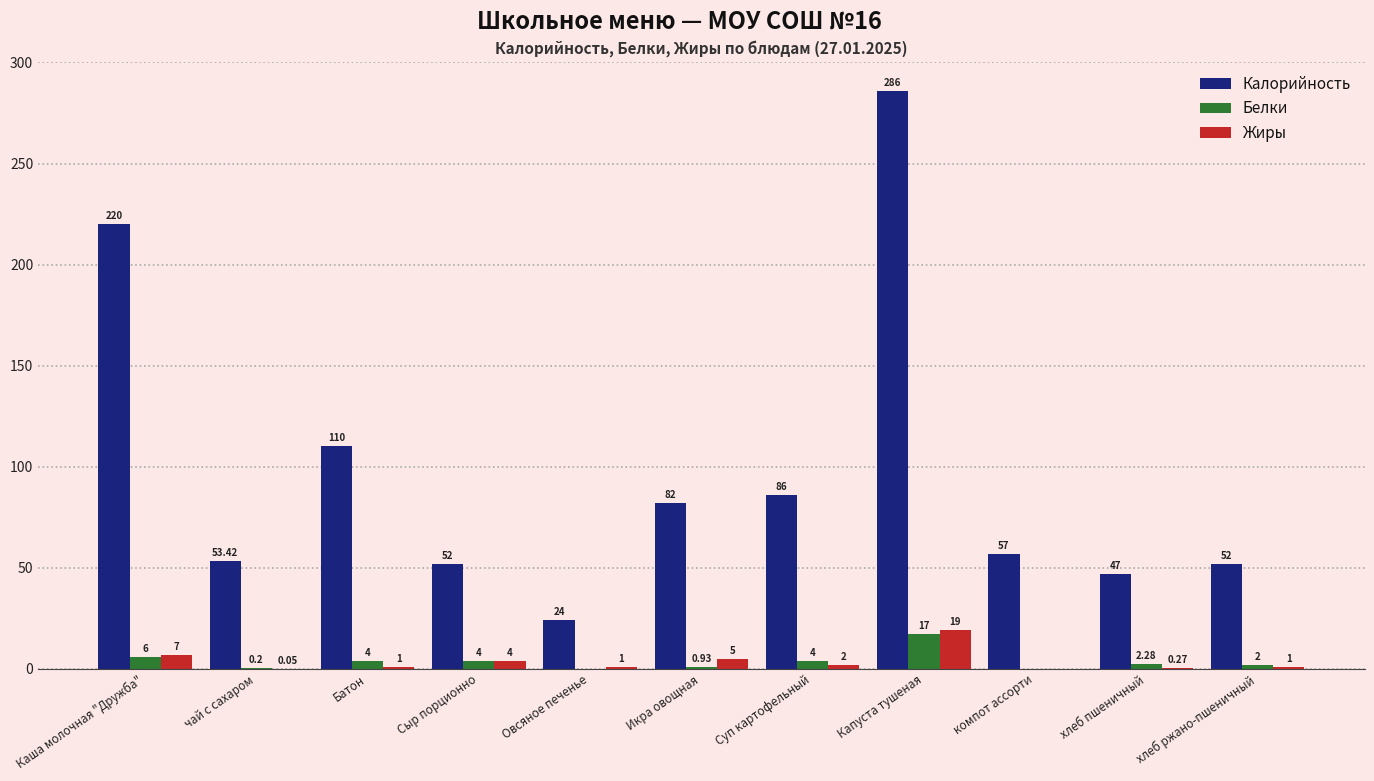

At which label is Калорийность closest to 155?

Батон